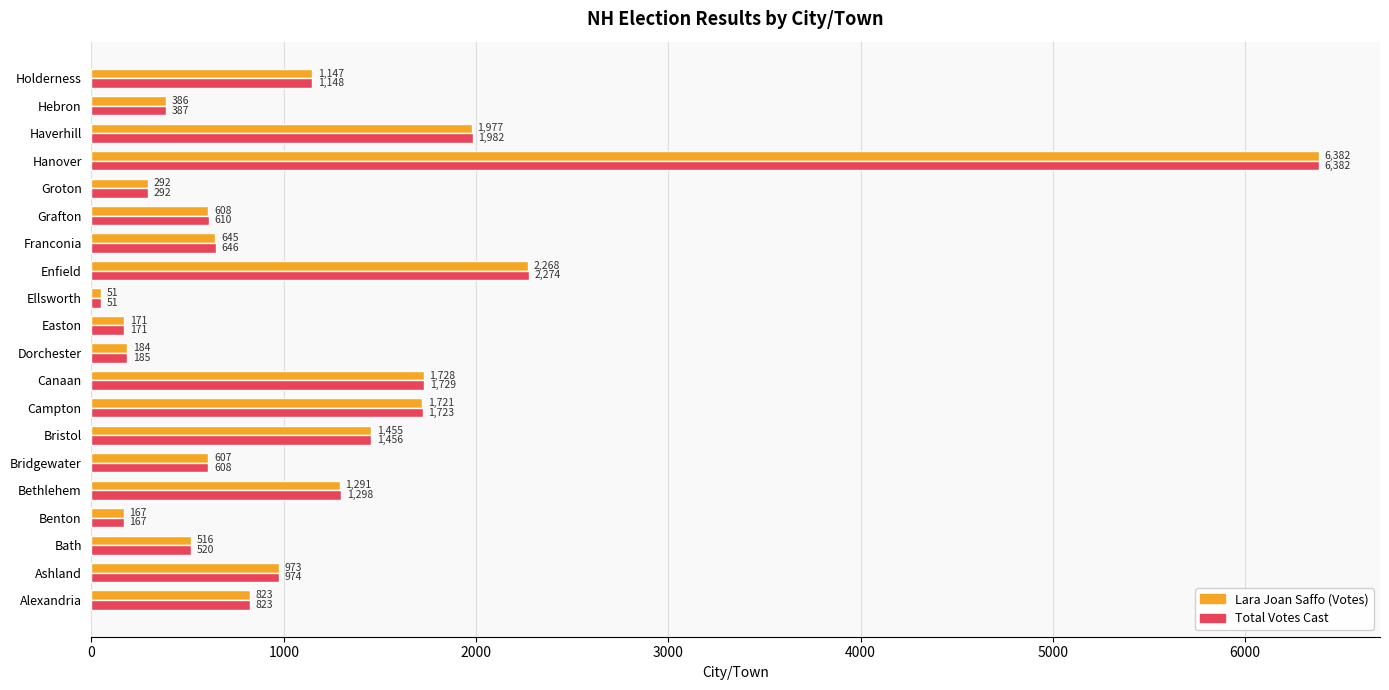

Rank the series by their average value, from highest to lowest.

Total Votes Cast, Lara Joan Saffo (Votes)